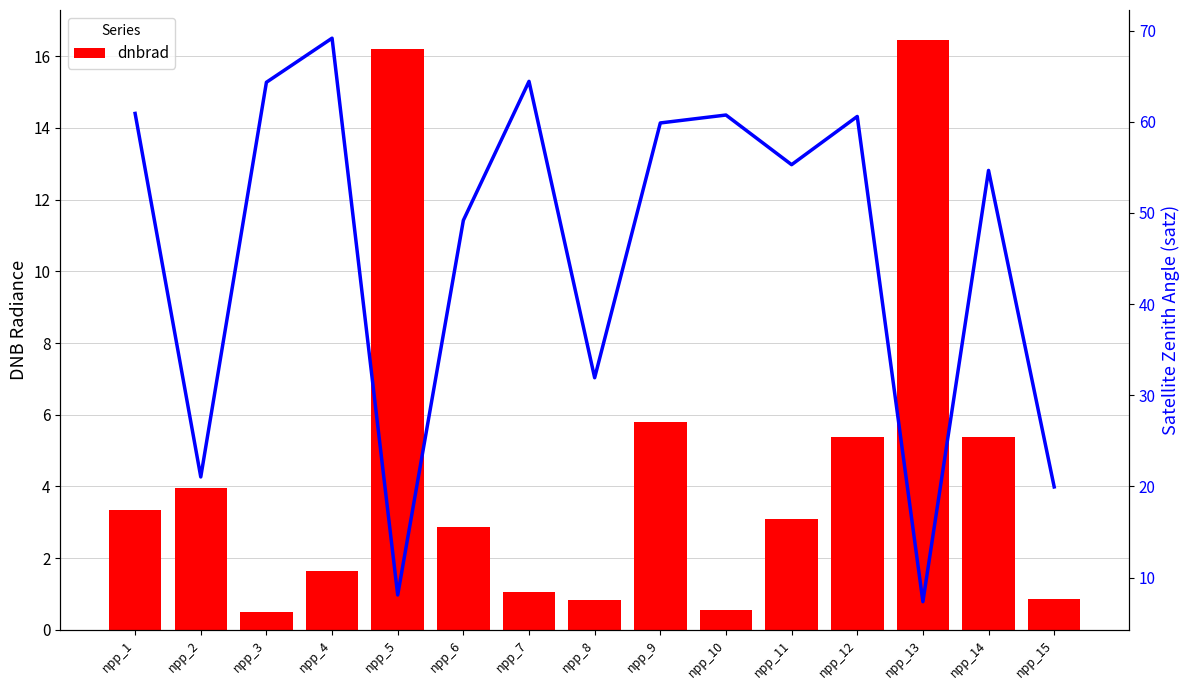

At which label does satz reach its peak?

npp_4